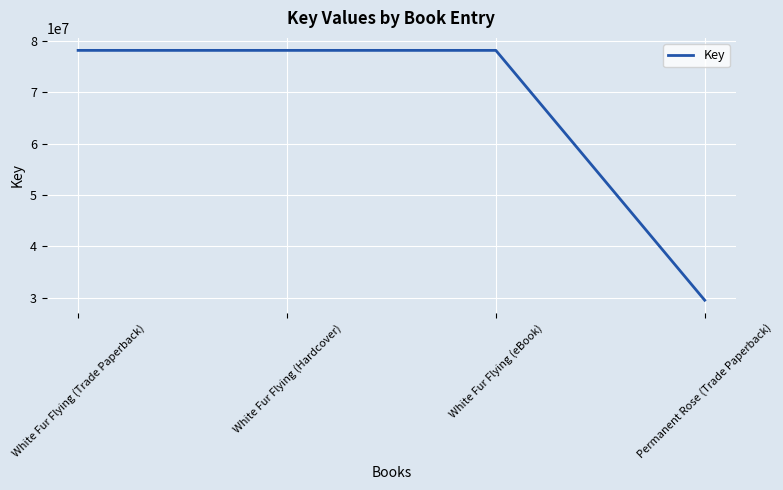

What is the difference between the maximum and minimum values?

48646603